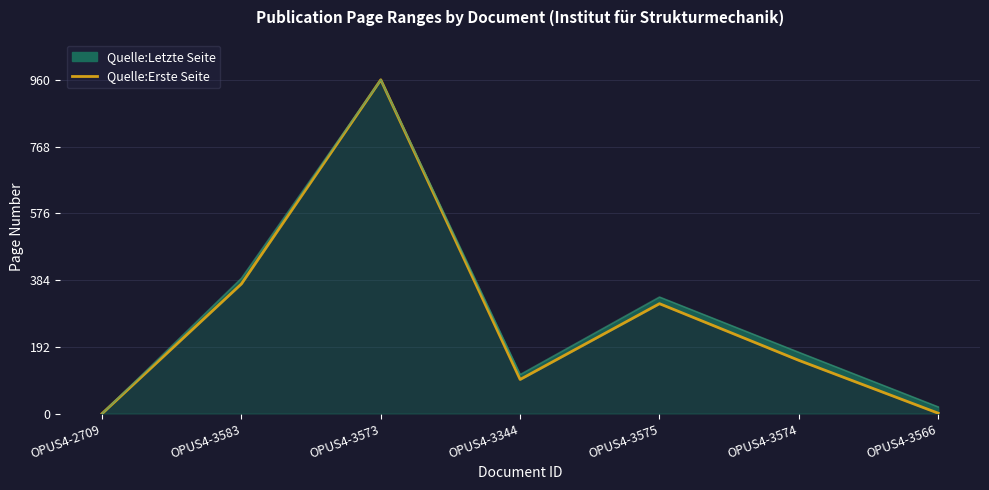

Reading right to left, list all the values displayed in this chart.

OPUS4-3566=1	OPUS4-3574=153	OPUS4-3575=316	OPUS4-3344=98	OPUS4-3573=960	OPUS4-3583=373	OPUS4-2709=0